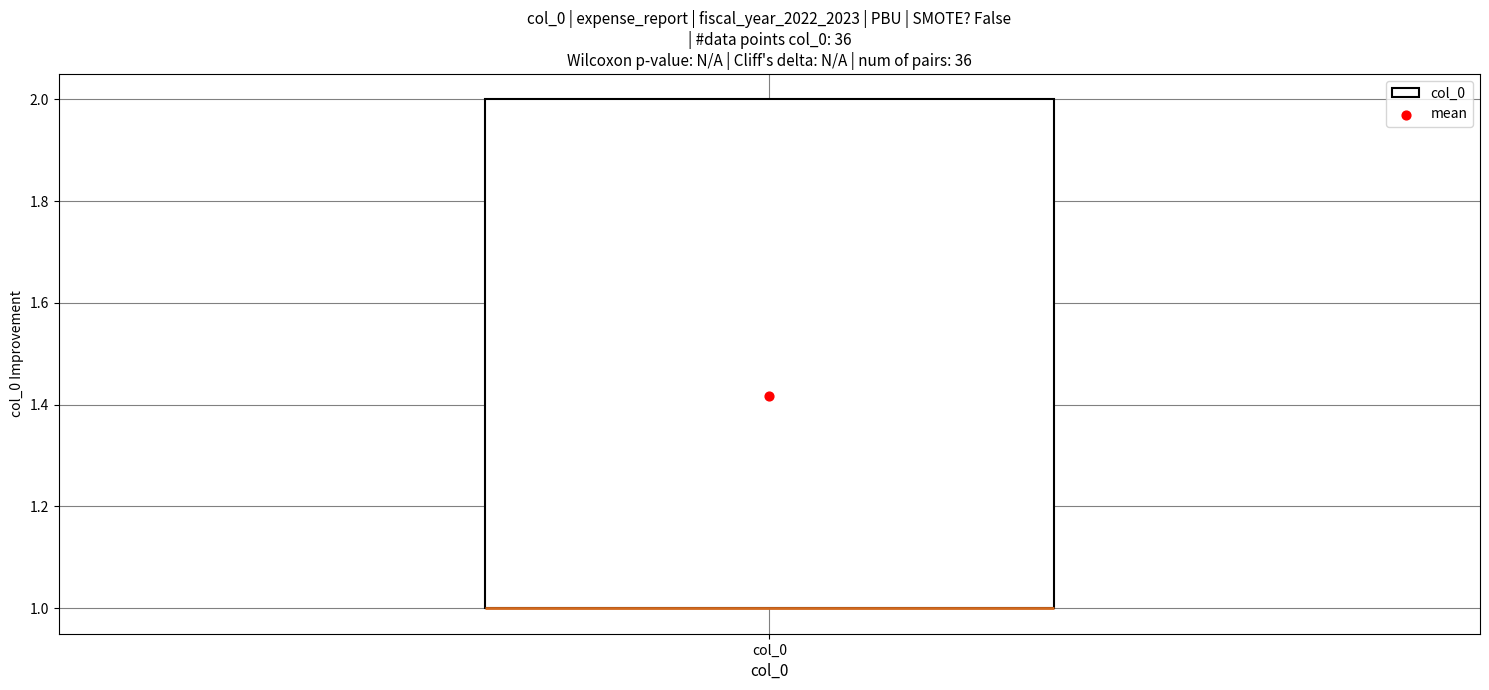

Transcribe this box plot: give where the median line is, the range the box spans, and where the two whiskers end, as read against the y-axis. The values are not printed on the chart, so give them approximately, as read against the axis.

median 1 (drawn on the box's lower edge), box 1 to 2, whiskers 1 to 2